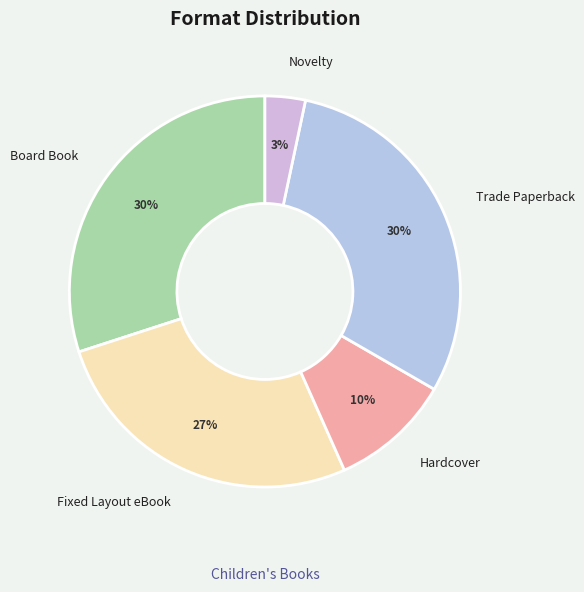

How many slices are in this pie chart?

5